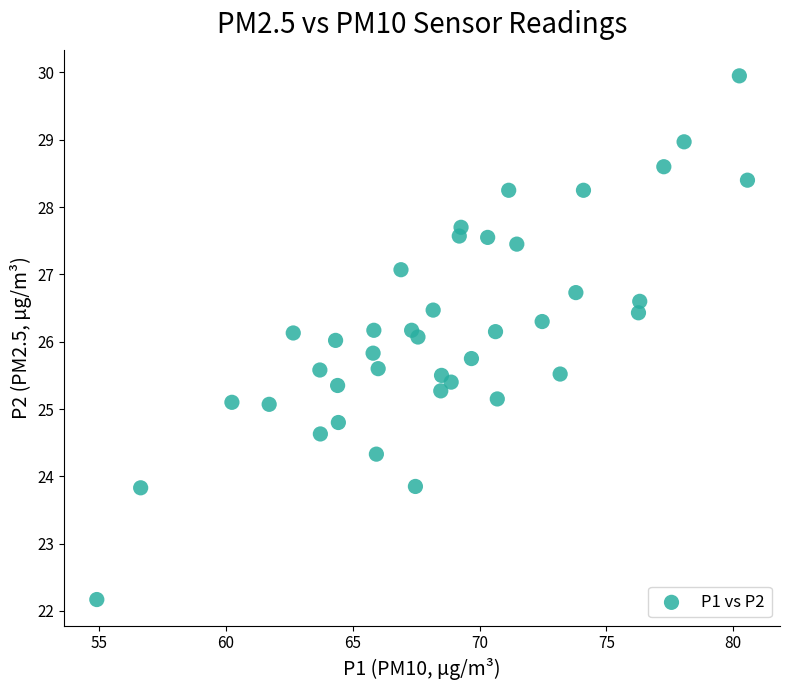

What is the range of X values (max minus min)?

25.7